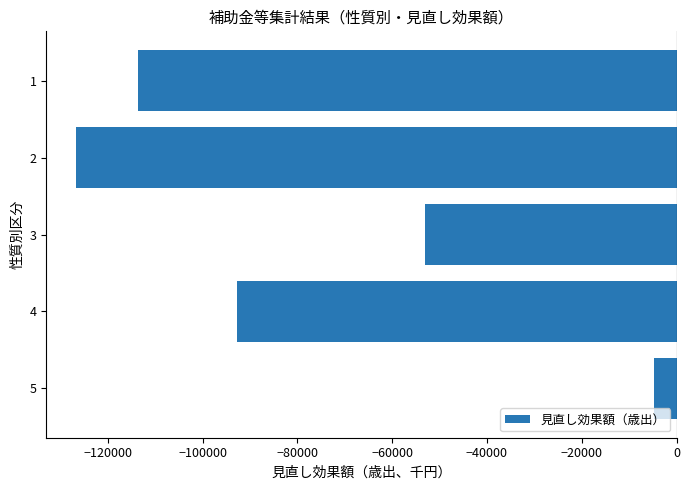

How many data points are above -92819?

2